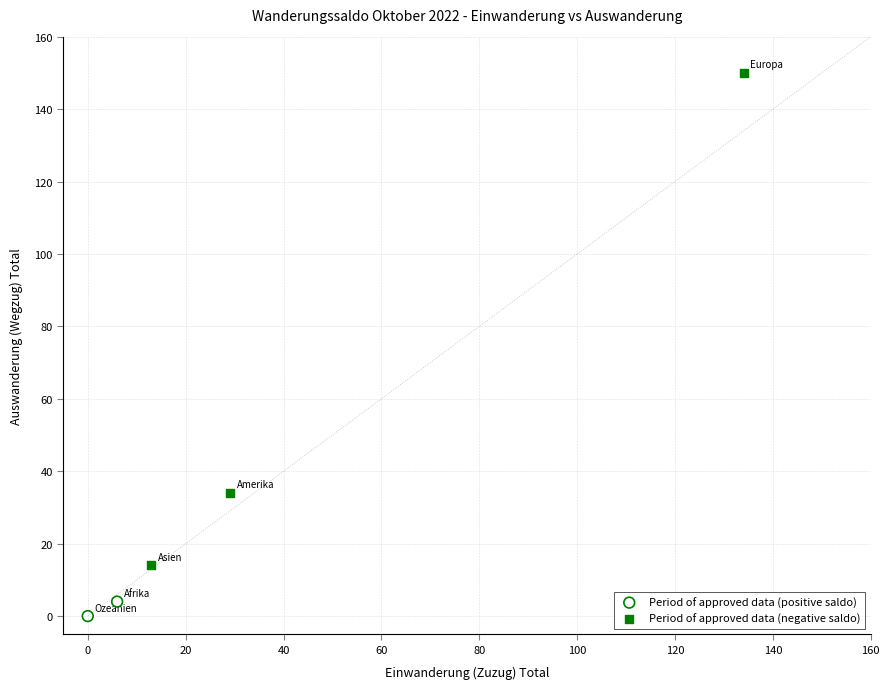

What are all the series names shown in the legend?

Period of approved data (positive saldo), Period of approved data (negative saldo)